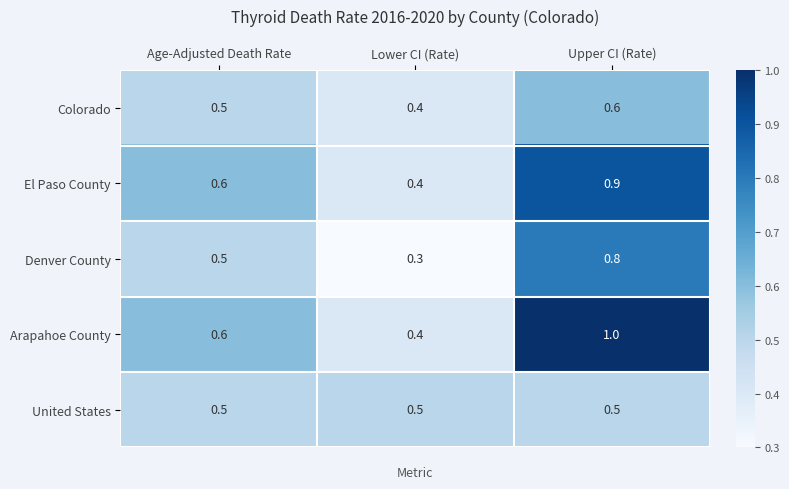

How many categories are shown in the chart?

3